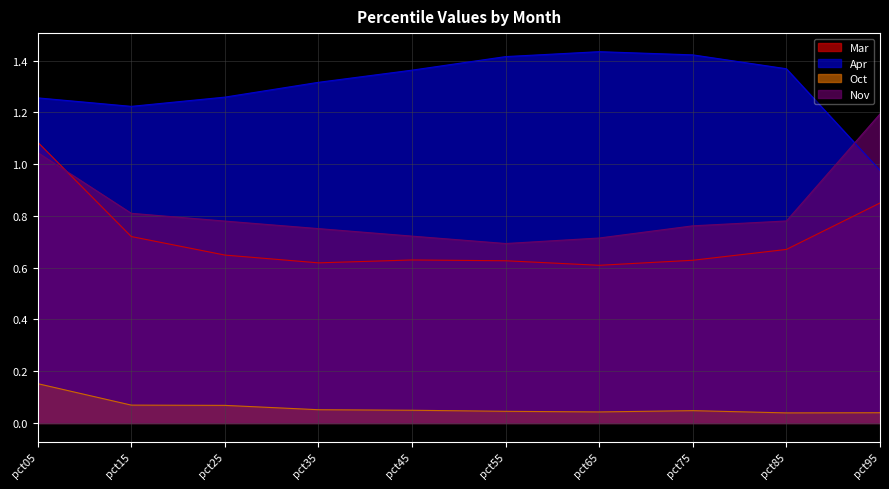

What is the sum of all Mar values?

7.1